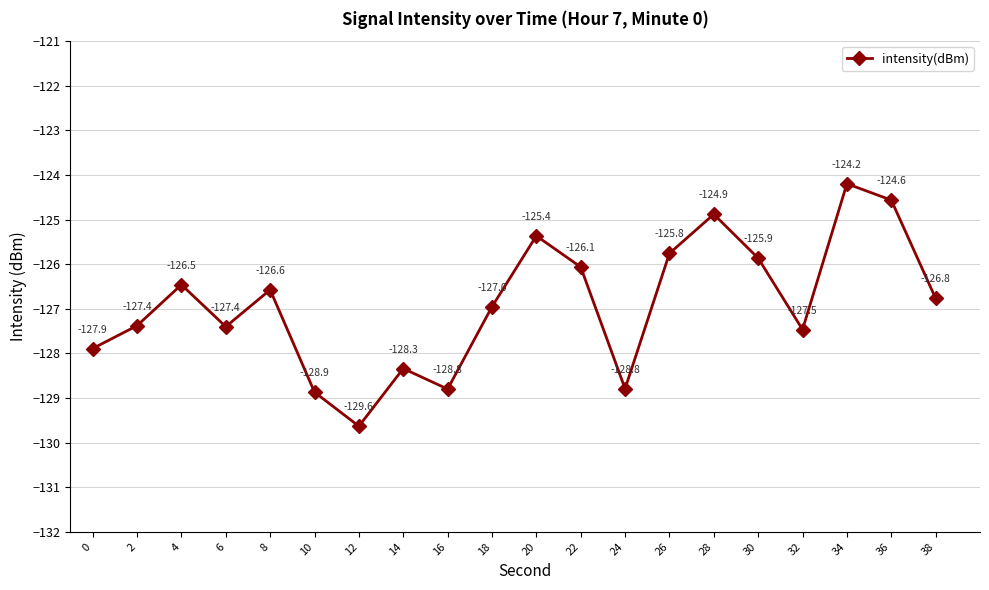

Where is the first local maximum?

4